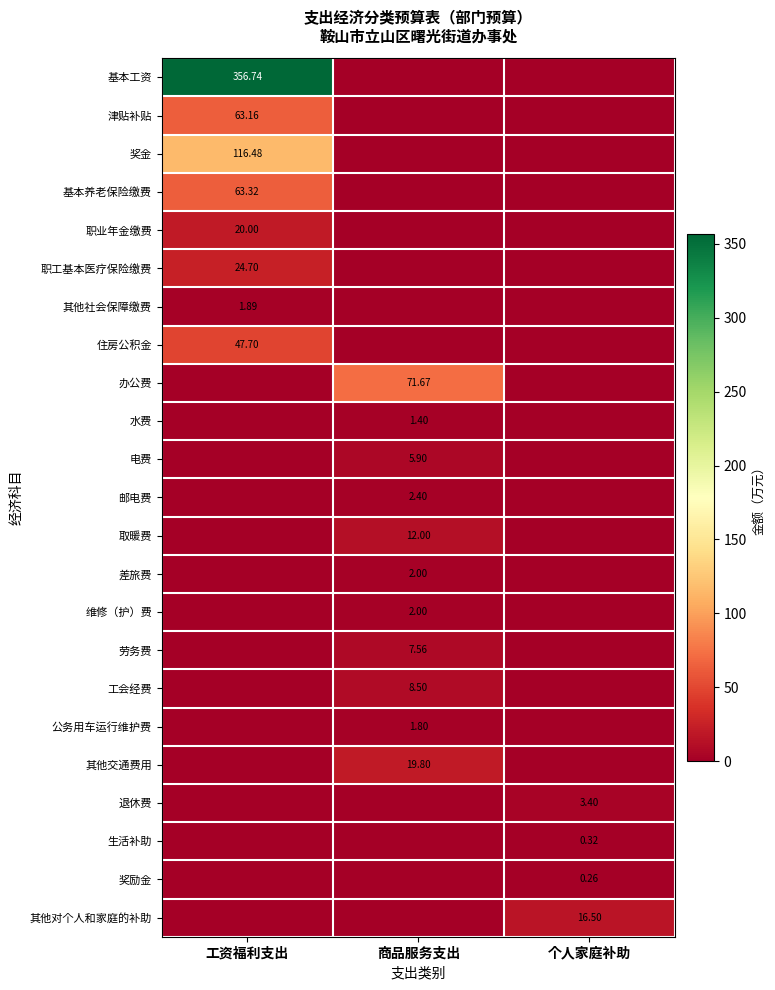

What is the difference between the maximum and second lowest values in the 取暖费 series?

12.0